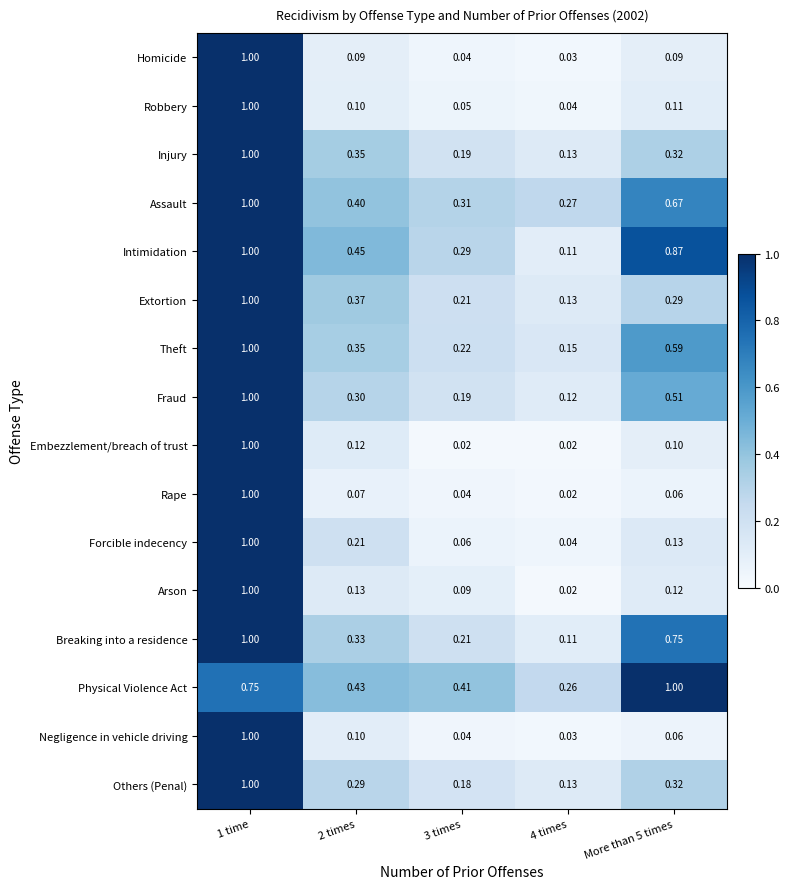

Which series has the largest total across all categories?

Physical Violence Act